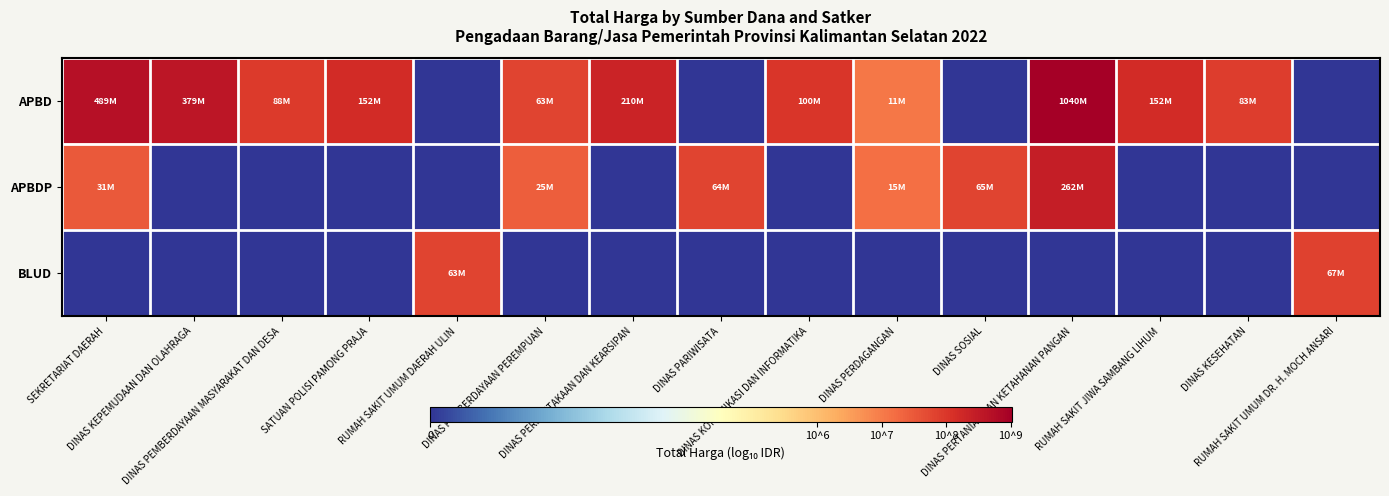

Reading left to right, transcribe all the data shown in this chart.

APBD: SEKRETARIAT DAERAH=8.7	DINAS KEPEMUDAAN DAN OLAHRAGA=8.6	DINAS PEMBERDAYAAN MASYARAKAT DAN DESA=7.9	SATUAN POLISI PAMONG PRAJA=8.2	RUMAH SAKIT UMUM DAERAH ULIN=0.0	DINAS PEMBERDAYAAN PEREMPUAN=7.8	DINAS PERPUSTAKAAN DAN KEARSIPAN=8.3	DINAS PARIWISATA=0.0	DINAS KOMUNIKASI DAN INFORMATIKA=8.0	DINAS PERDAGANGAN=7.0	DINAS SOSIAL=0.0	DINAS PERTANIAN DAN KETAHANAN PANGAN=9.0	RUMAH SAKIT JIWA SAMBANG LIHUM=8.2	DINAS KESEHATAN=7.9	RUMAH SAKIT UMUM DR. H. MOCH ANSARI=0.0
APBDP: SEKRETARIAT DAERAH=7.5	DINAS KEPEMUDAAN DAN OLAHRAGA=0.0	DINAS PEMBERDAYAAN MASYARAKAT DAN DESA=0.0	SATUAN POLISI PAMONG PRAJA=0.0	RUMAH SAKIT UMUM DAERAH ULIN=0.0	DINAS PEMBERDAYAAN PEREMPUAN=7.4	DINAS PERPUSTAKAAN DAN KEARSIPAN=0.0	DINAS PARIWISATA=7.8	DINAS KOMUNIKASI DAN INFORMATIKA=0.0	DINAS PERDAGANGAN=7.2	DINAS SOSIAL=7.8	DINAS PERTANIAN DAN KETAHANAN PANGAN=8.4	RUMAH SAKIT JIWA SAMBANG LIHUM=0.0	DINAS KESEHATAN=0.0	RUMAH SAKIT UMUM DR. H. MOCH ANSARI=0.0
BLUD: SEKRETARIAT DAERAH=0.0	DINAS KEPEMUDAAN DAN OLAHRAGA=0.0	DINAS PEMBERDAYAAN MASYARAKAT DAN DESA=0.0	SATUAN POLISI PAMONG PRAJA=0.0	RUMAH SAKIT UMUM DAERAH ULIN=7.8	DINAS PEMBERDAYAAN PEREMPUAN=0.0	DINAS PERPUSTAKAAN DAN KEARSIPAN=0.0	DINAS PARIWISATA=0.0	DINAS KOMUNIKASI DAN INFORMATIKA=0.0	DINAS PERDAGANGAN=0.0	DINAS SOSIAL=0.0	DINAS PERTANIAN DAN KETAHANAN PANGAN=0.0	RUMAH SAKIT JIWA SAMBANG LIHUM=0.0	DINAS KESEHATAN=0.0	RUMAH SAKIT UMUM DR. H. MOCH ANSARI=7.8